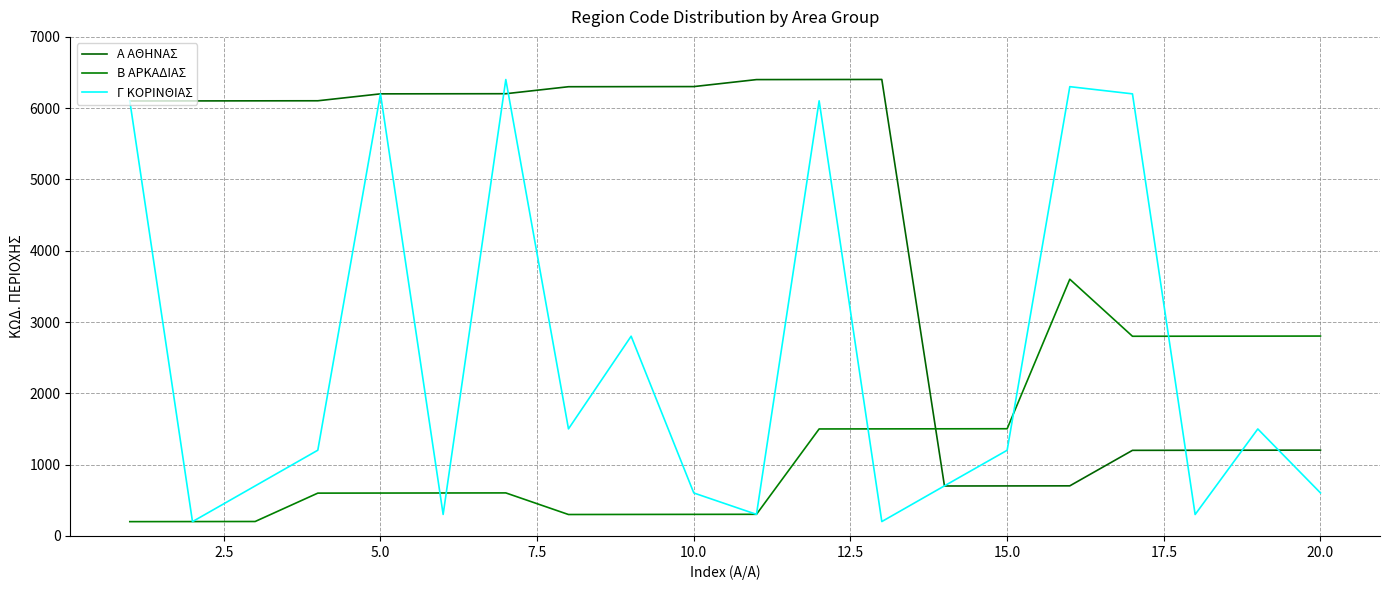

Does the chart display data point markers on the line(s)?

No